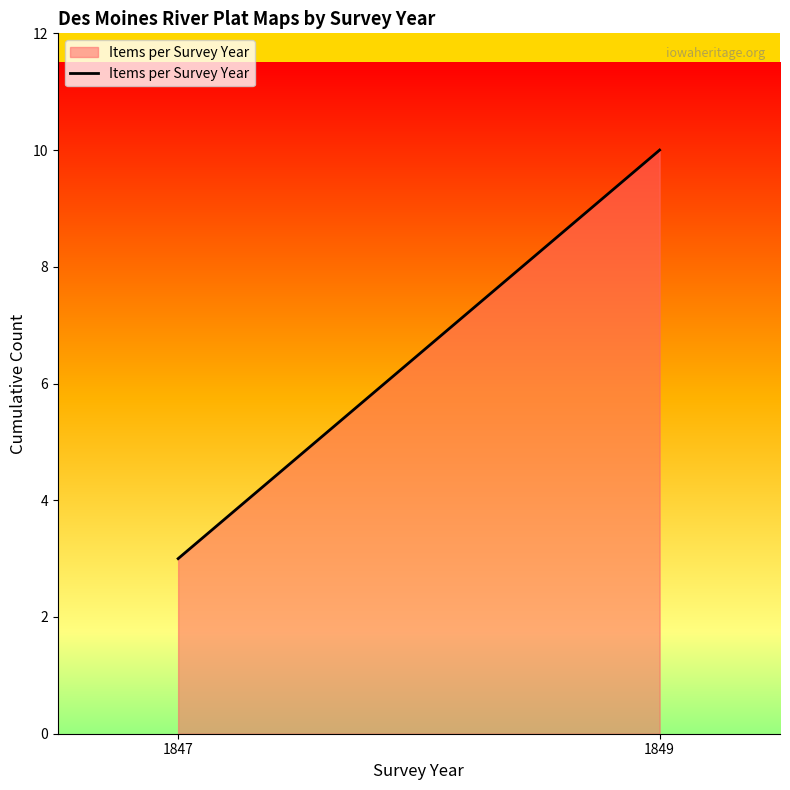

What is the difference between the maximum and minimum values?

7